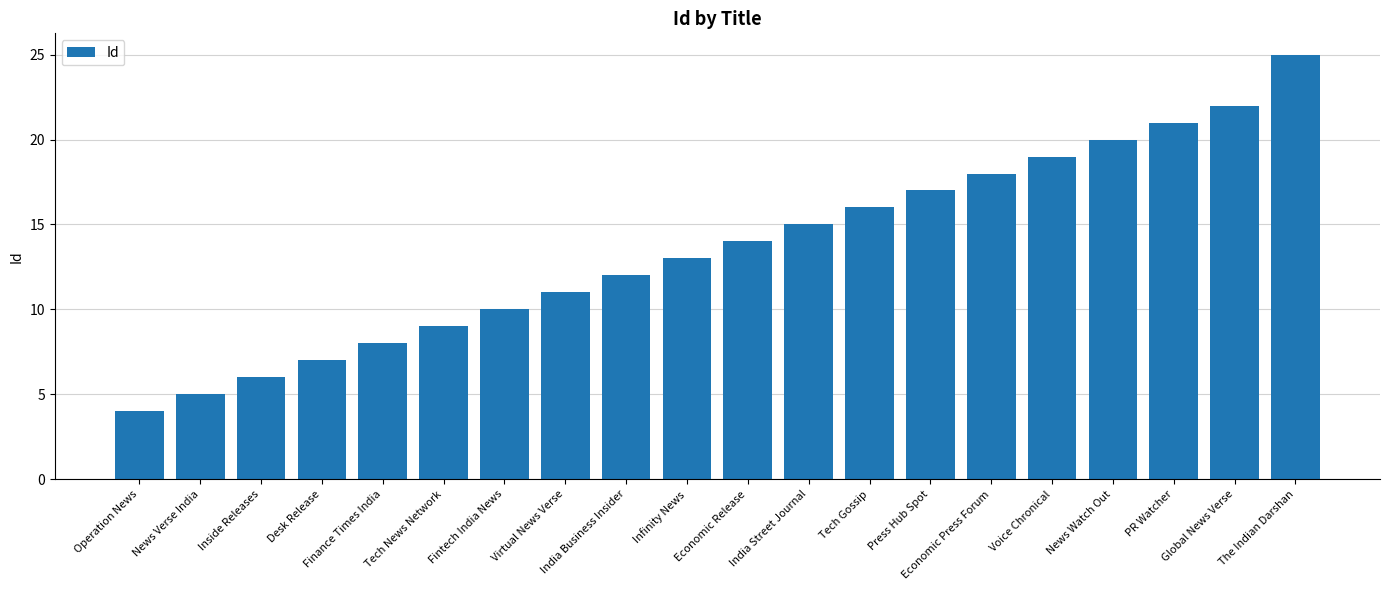

What is the label of the 1st bar from the left?

Operation News